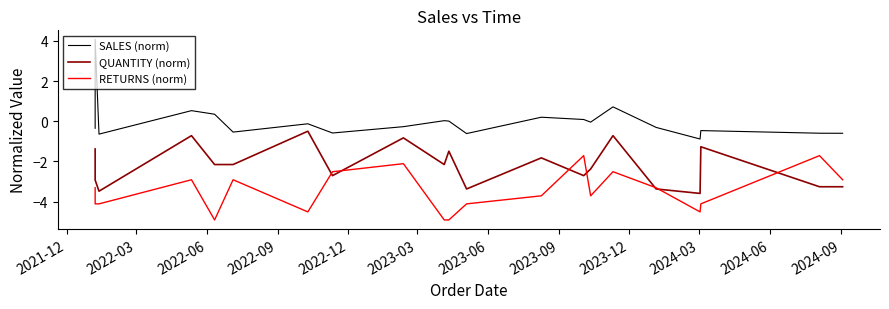

How many lines are shown in the chart?

3